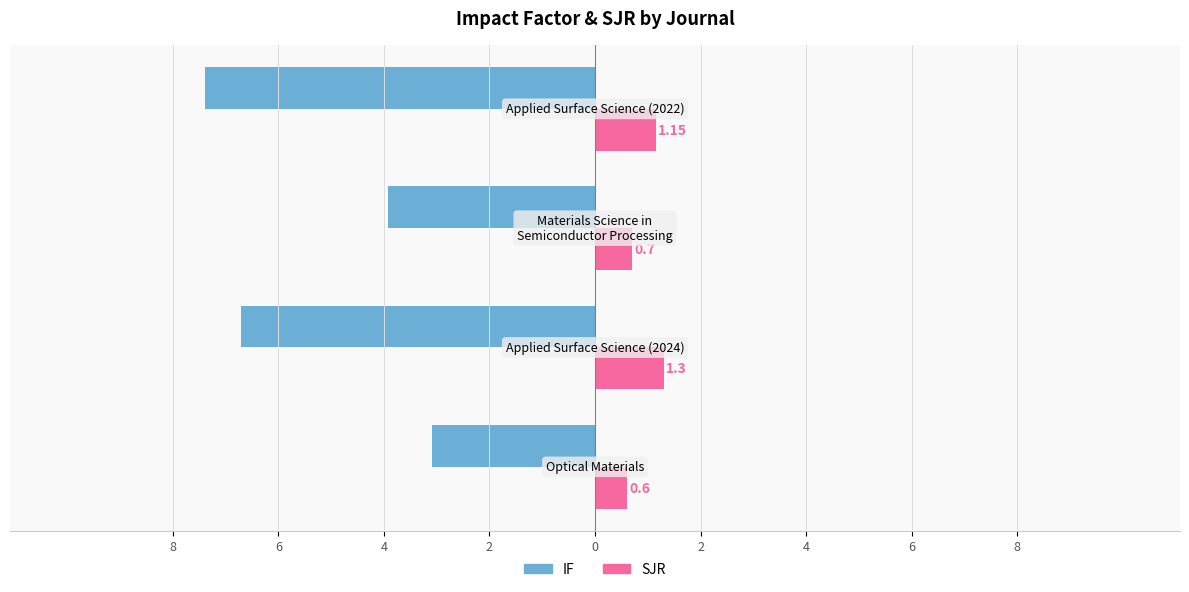

What is the value of the SJR bar at the 4th from the left?

1.1